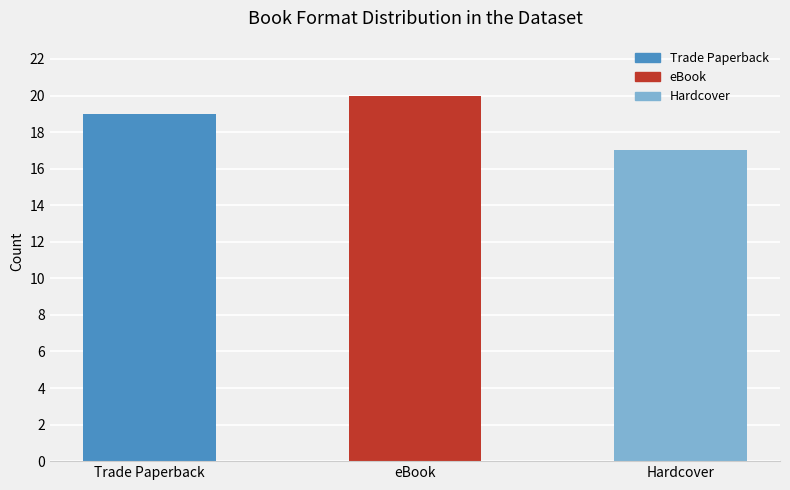

At which category does the chart reach its minimum across all series?

Hardcover